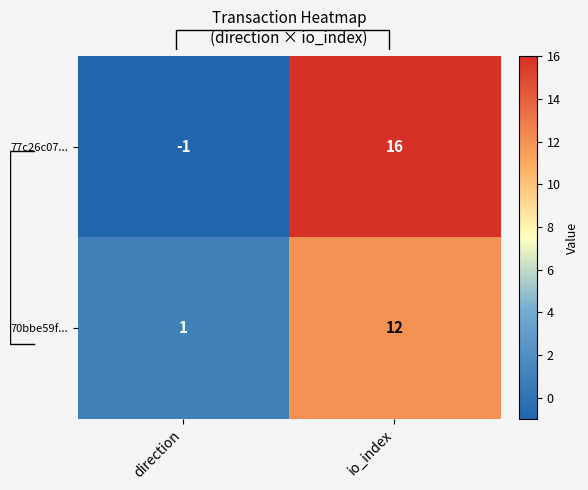

What is the difference between the 77c26c07... values at io_index and direction?

17